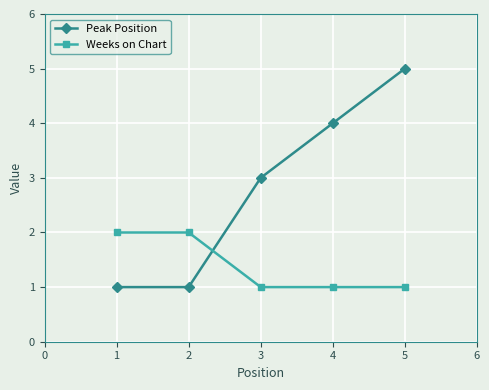

Is the value of Peak Position at 2 greater than the value of Weeks on Chart at 2?

No